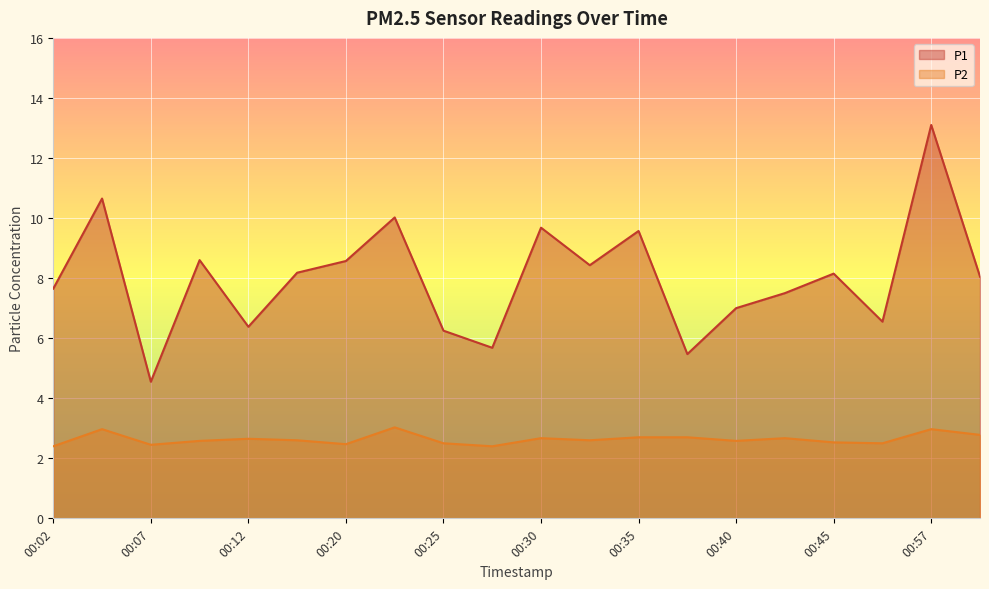

The P1 series shows 4.5 at 00:07. True or false?

True